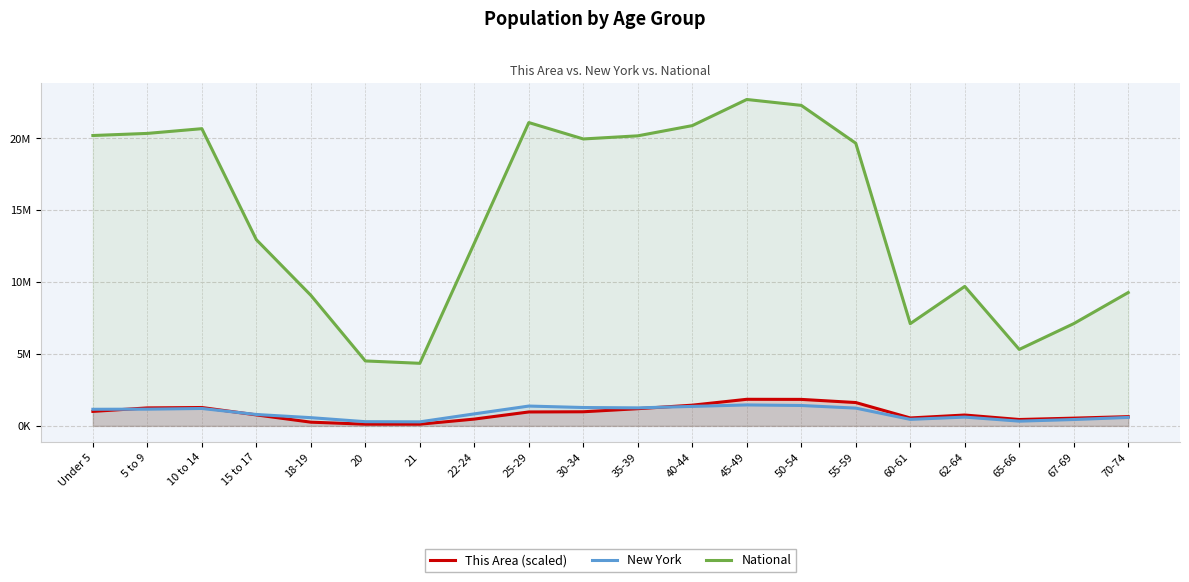

Reading right to left, extract all data points from this chart.

This Area (scaled): 70-74=643978.9	67-69=539373.2	65-66=444574.3	62-64=756212.2	60-61=552448.9	55-59=1624657.5	50-54=1843675.7	45-49=1850213.6	40-44=1441597.5	35-39=1196427.9	30-34=982857.9	25-29=969782.2	22-24=473994.7	21=118771.1	20=118771.1	18-19=259335.0	15 to 17=764929.3	10 to 14=1279240.7	5 to 9=1251999.7	Under 5=1007919.7
New York: 70-74=587391.0	67-69=443051.0	65-66=330160.0	62-64=612267.0	60-61=453993.0	55-59=1237408.0	50-54=1419928.0	45-49=1458763.0	40-44=1355893.0	35-39=1254124.0	30-34=1279160.0	25-29=1380177.0	22-24=836256.0	21=281596.0	20=293083.0	18-19=572582.0	15 to 17=793696.0	10 to 14=1211456.0	5 to 9=1163955.0	Under 5=1155822.0
National: 70-74=9278166.0	67-69=7115361.0	65-66=5319902.0	62-64=9704197.0	60-61=7113727.0	55-59=19664805.0	50-54=22298125.0	45-49=22708591.0	40-44=20890964.0	35-39=20179642.0	30-34=19962099.0	25-29=21101849.0	22-24=12712576.0	21=4354294.0	20=4519129.0	18-19=9086089.0	15 to 17=12954254.0	10 to 14=20677194.0	5 to 9=20348657.0	Under 5=20201362.0